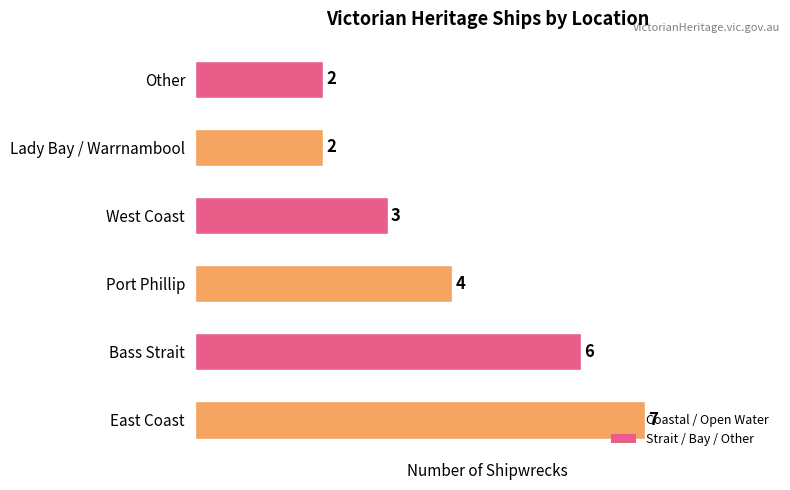

How many categories are shown in the chart?

6